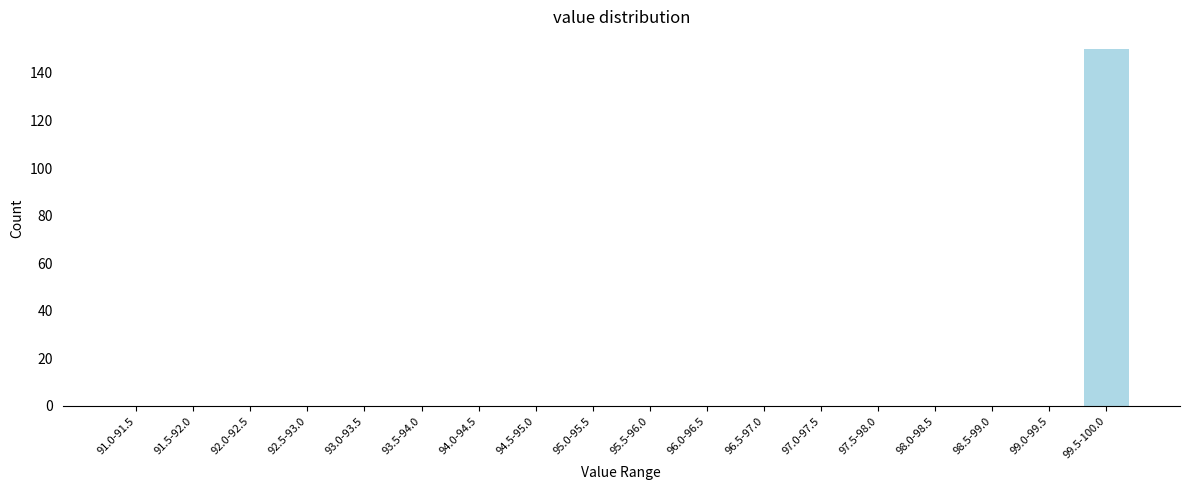

Reading left to right, transcribe all the data shown in this chart.

91.0-91.5=0	91.5-92.0=0	92.0-92.5=0	92.5-93.0=0	93.0-93.5=0	93.5-94.0=0	94.0-94.5=0	94.5-95.0=0	95.0-95.5=0	95.5-96.0=0	96.0-96.5=0	96.5-97.0=0	97.0-97.5=0	97.5-98.0=0	98.0-98.5=0	98.5-99.0=0	99.0-99.5=0	99.5-100.0=150